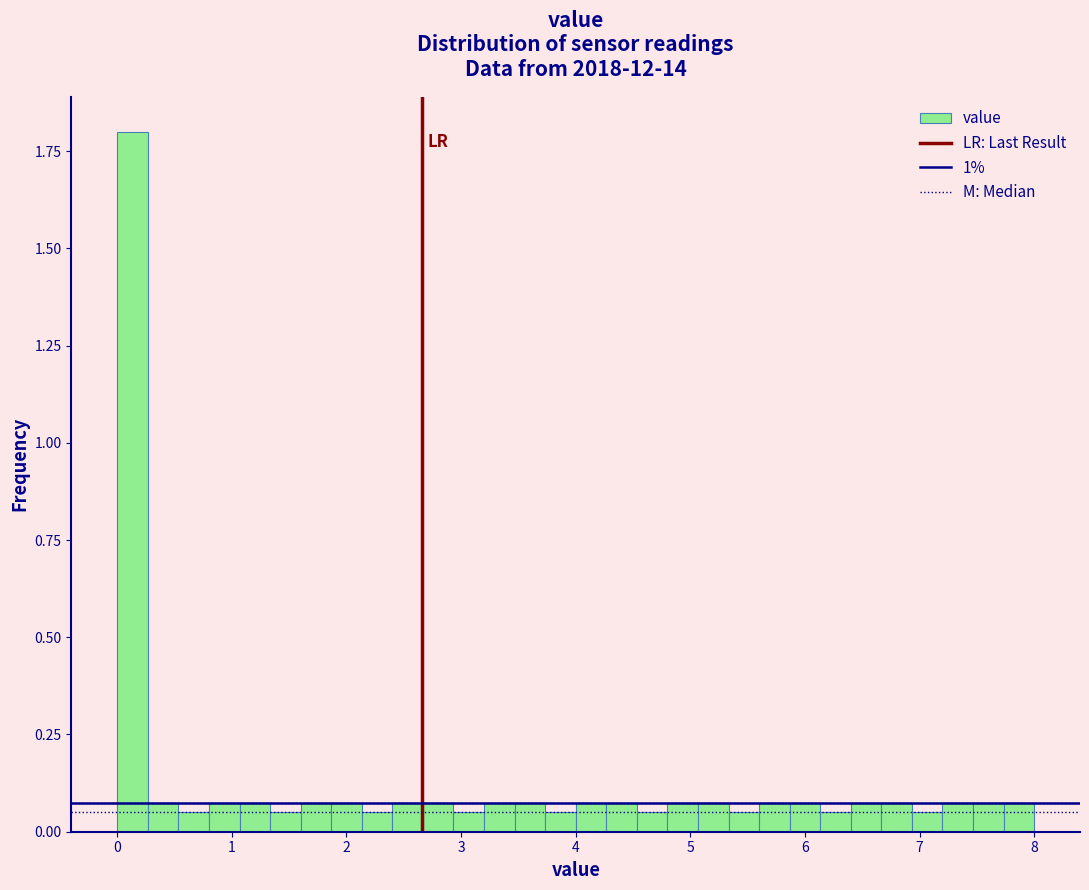

Read against the x-axis, roughly where is the centre of the tallest bar?

0.1